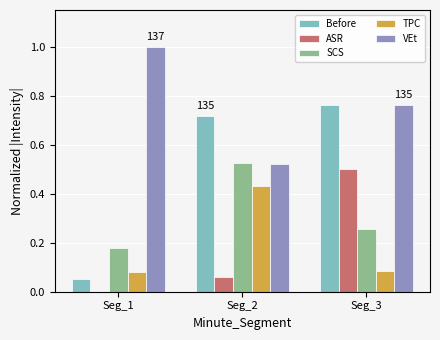

The VEt series shows 0.5 at Seg_1. True or false?

False